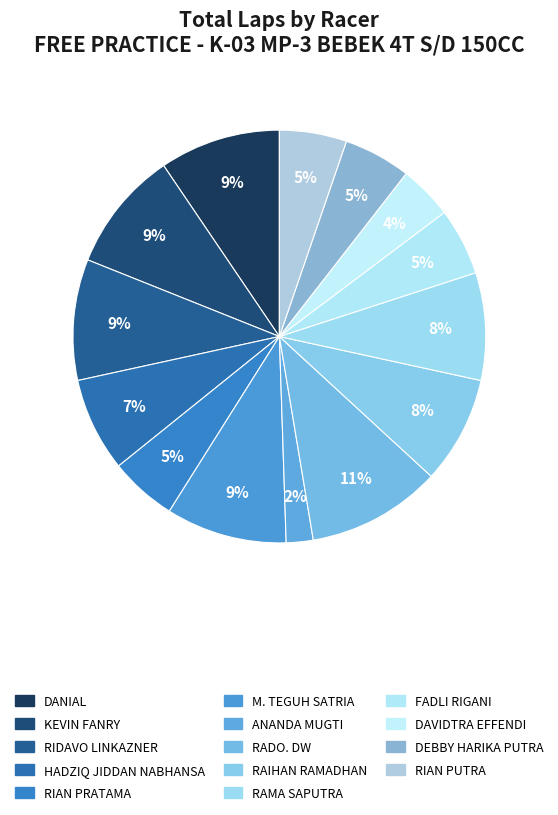

To the nearest percent, what percentage of the pie is HADZIQ JIDDAN NABHANSA?

7%